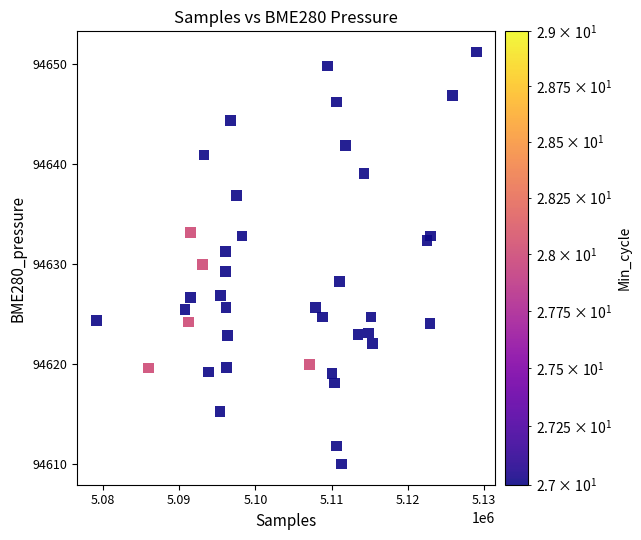

What is the range of X values (max minus min)?

49892.0